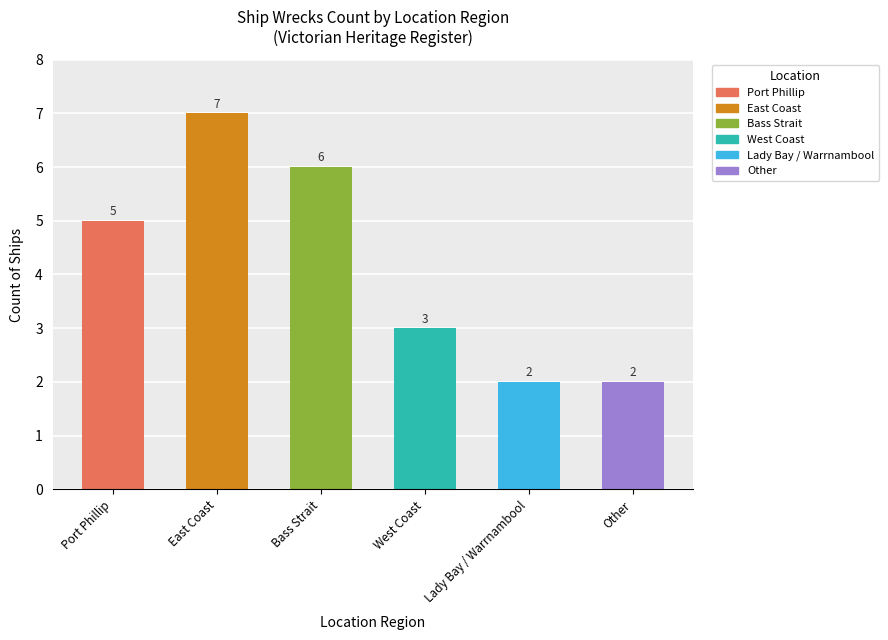

The value at Lady Bay / Warrnambool is 1. True or false?

False